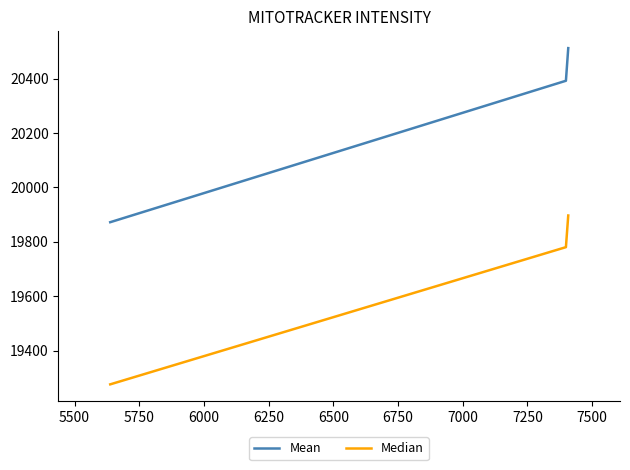

What is the average value of the Mean series?

20258.7